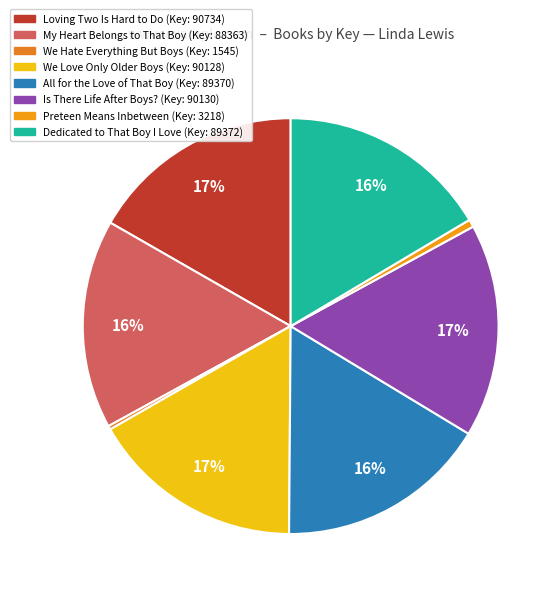

To the nearest percent, what percentage of the pie is Preteen Means Inbetween?

1%